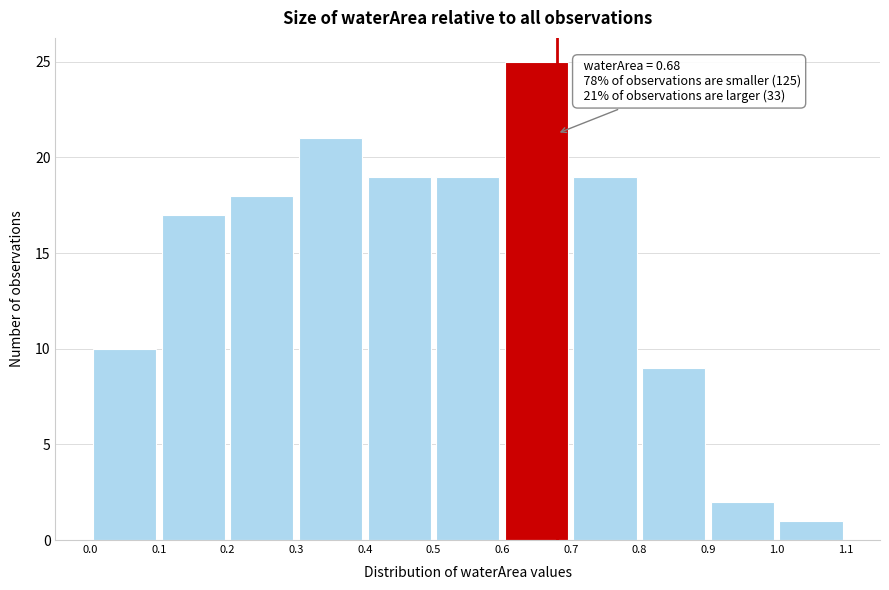

Which range on the x-axis has the tallest bar?

0.6 to 0.7